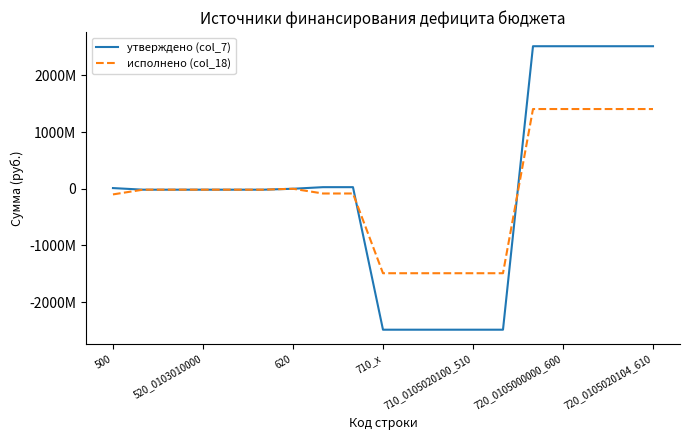

What are all the series names shown in the legend?

утверждено (col_7), исполнено (col_18)